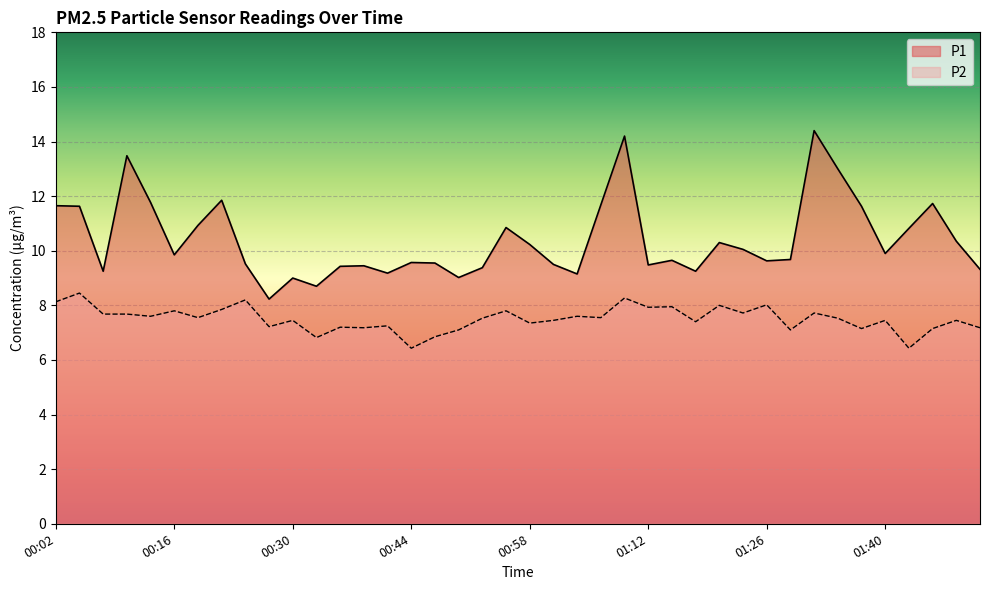

How many values in the P1 series exceed 9?

37